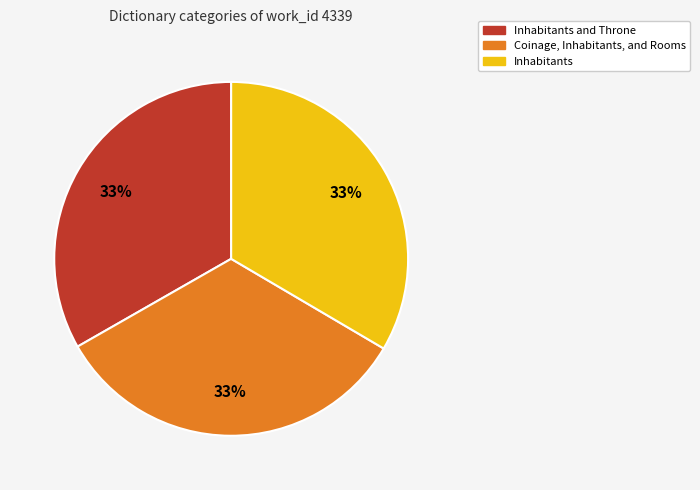

Does any single category account for the majority?

No